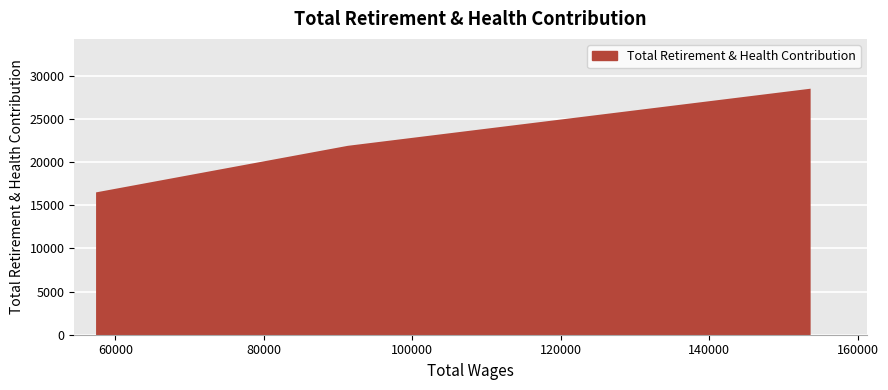

What is the smallest value displayed?

16542